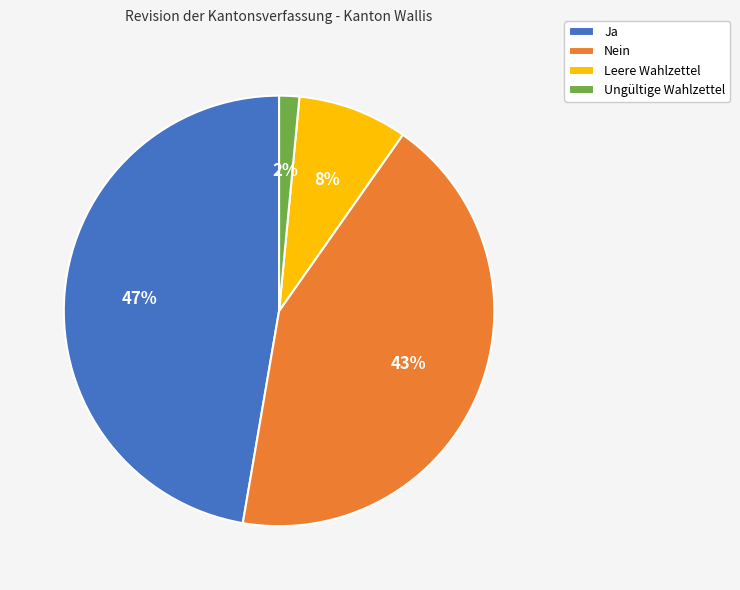

Approximately how many times larger is the value at Leere Wahlzettel compared to Nein?

0.2